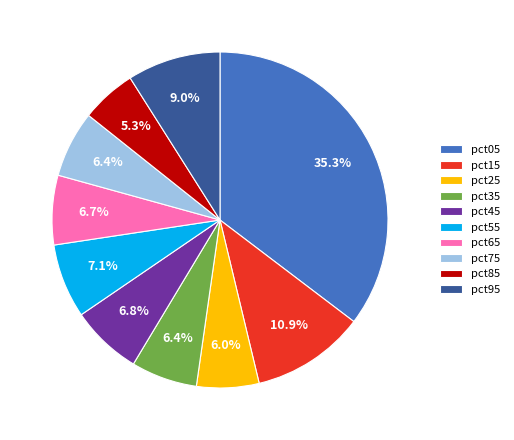

To the nearest percent, what is the difference between the pct85 and pct75 slice percentages?

1%